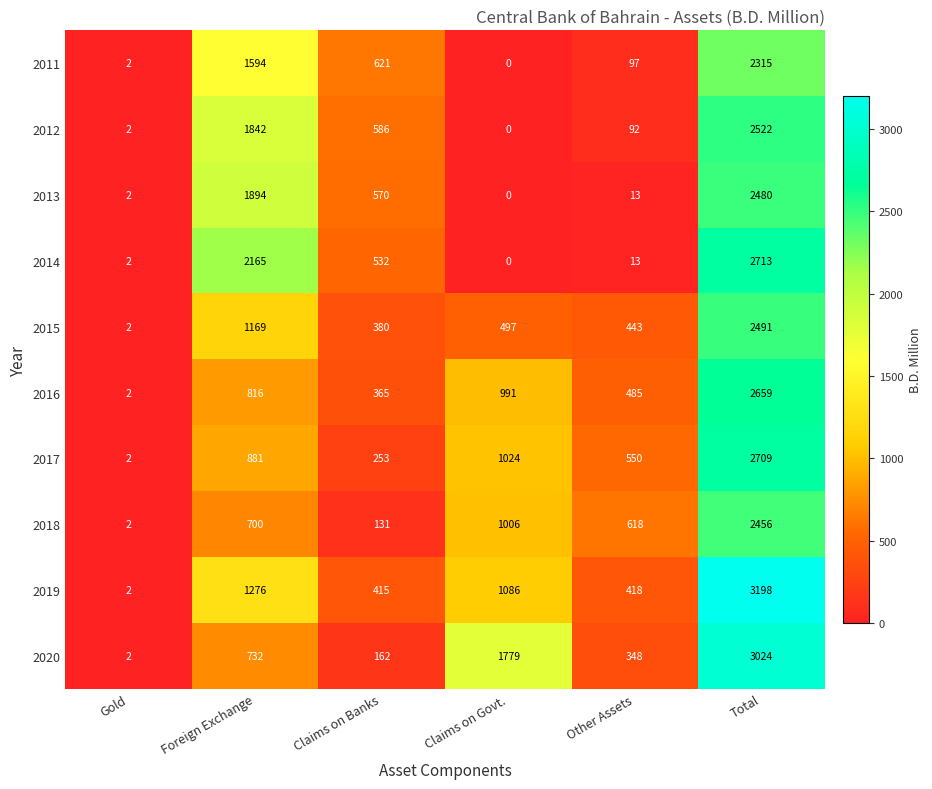

What is the difference between the highest and lowest values at Claims on Govt.?

1779